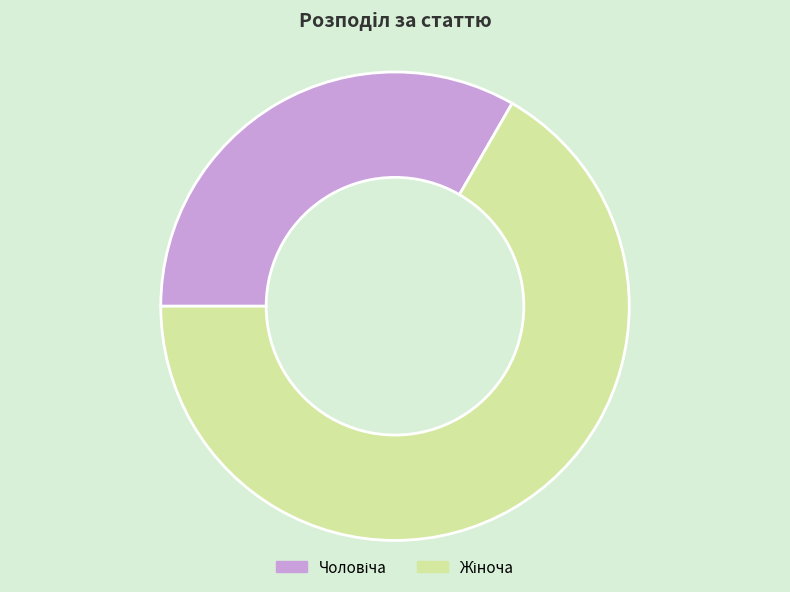

Count the number of slices in the pie.

2